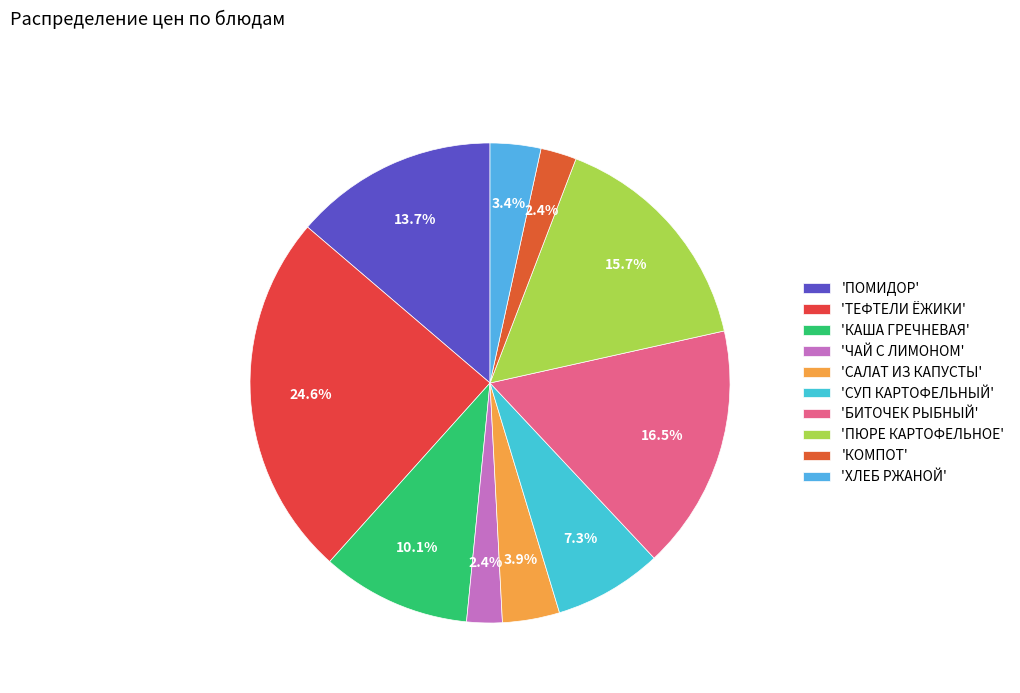

Is there a majority slice in this chart?

No